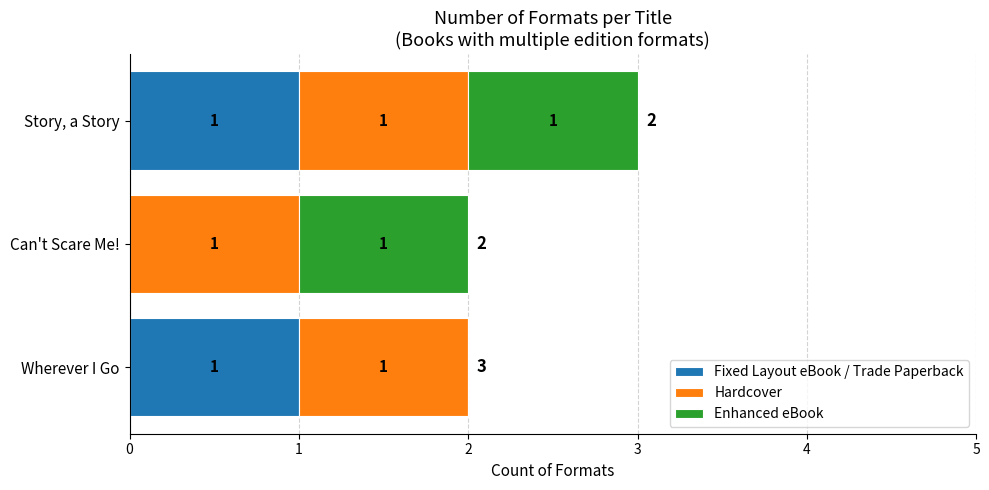

What is the total value across all series at Story, a Story?

3